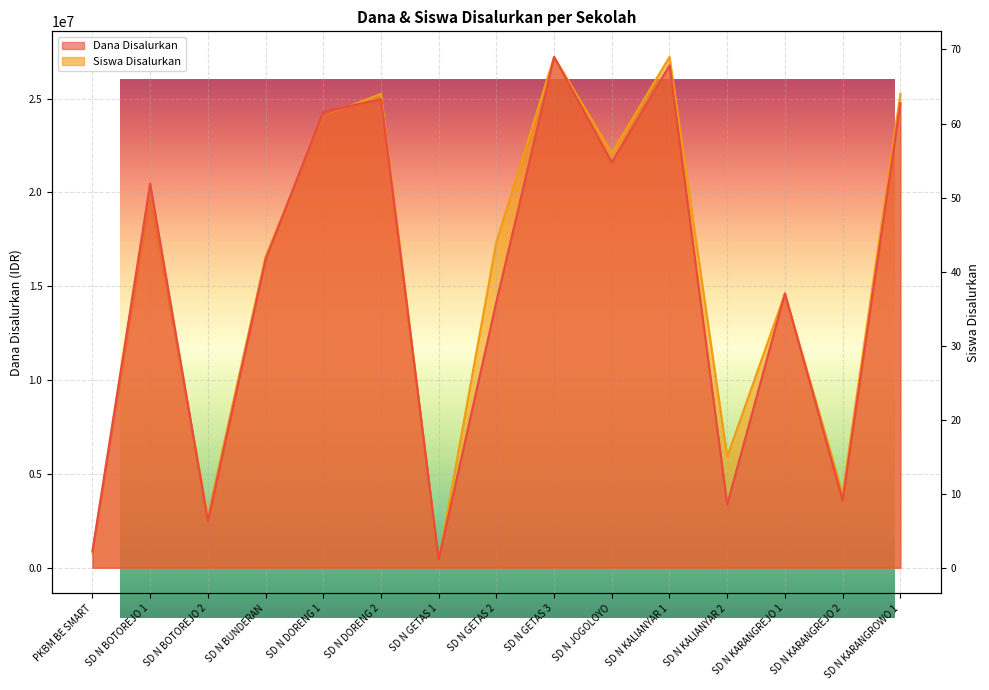

At which label is Siswa Disalurkan closest to 35?

SD N KARANGREJO 1